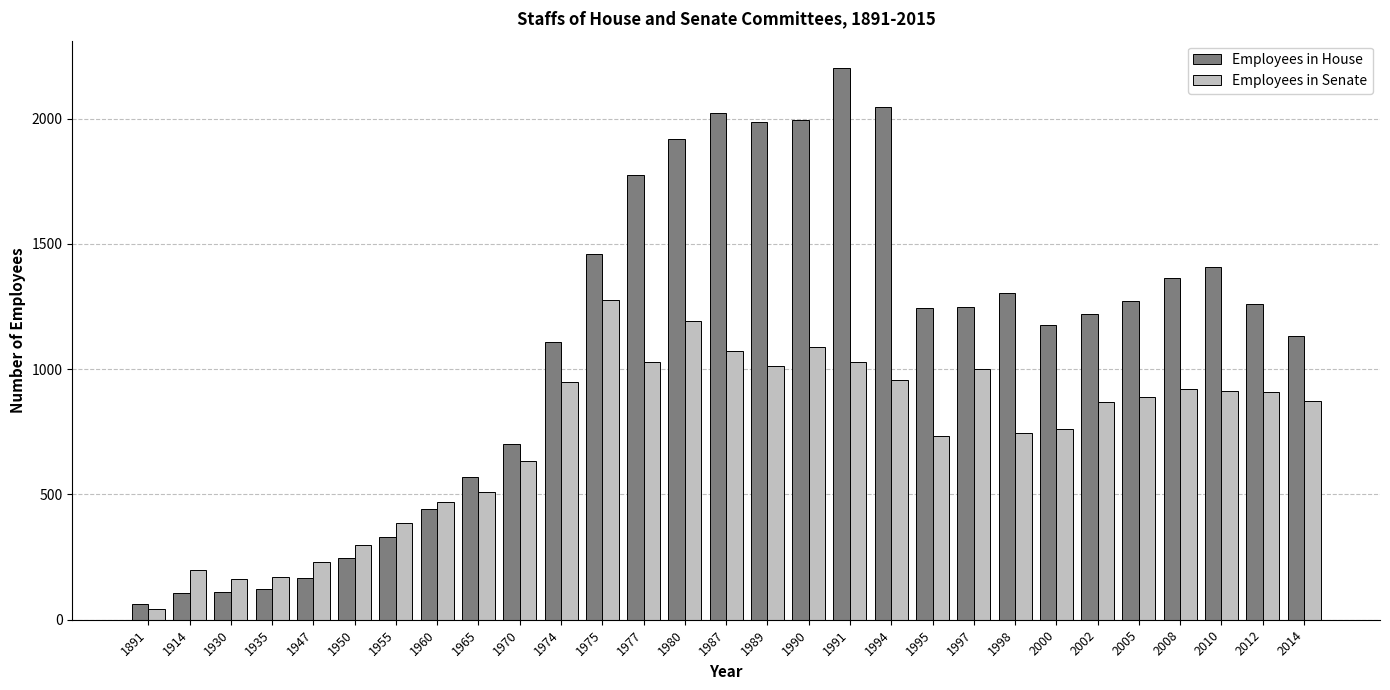

How many groups of bars are there?

29